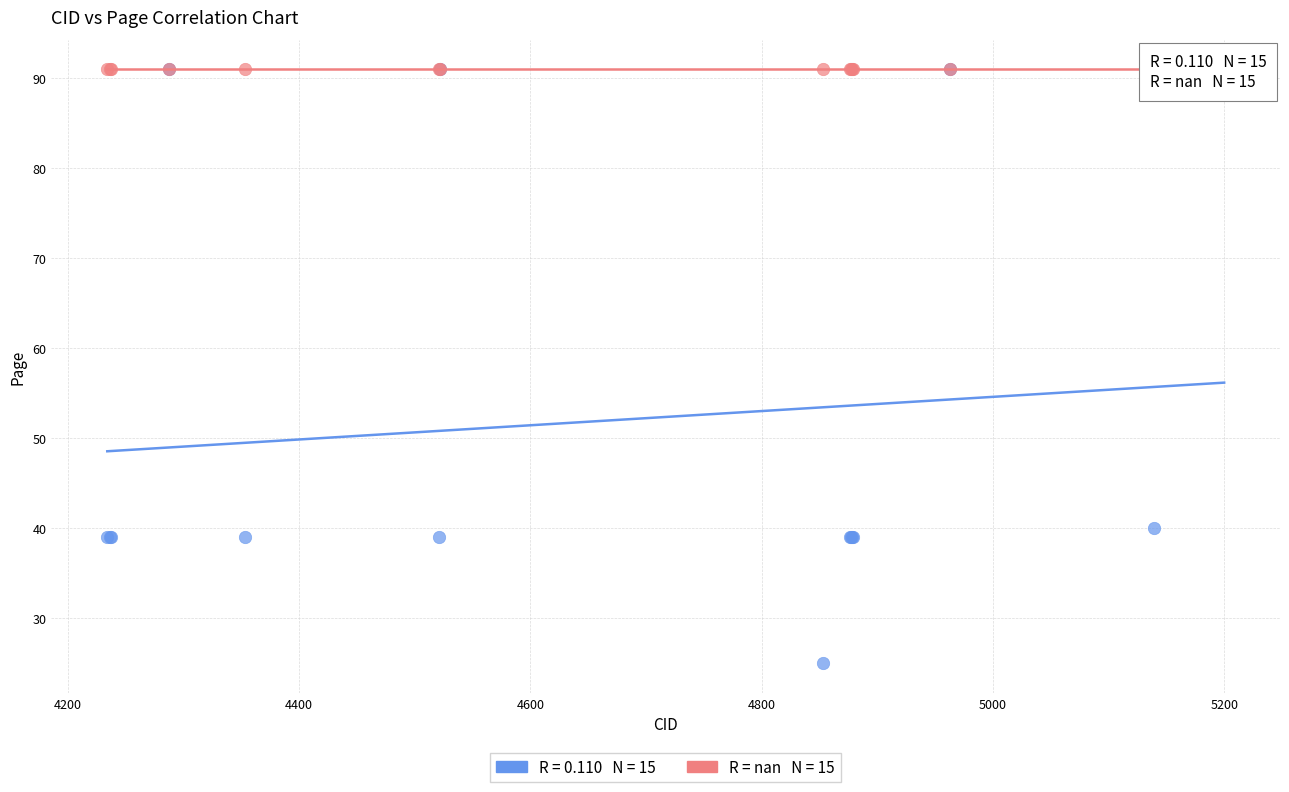

Across all series, what Y value is closest to 58?

40